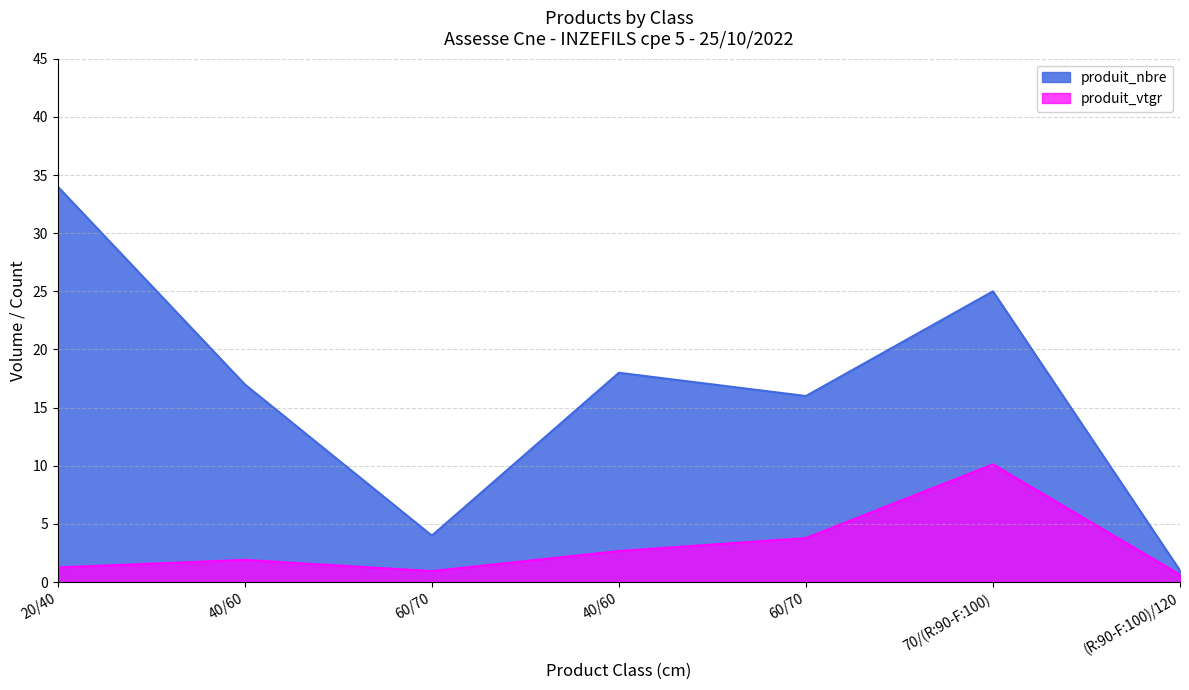

At which label does produit_vtgr first exceed 1?

20/40